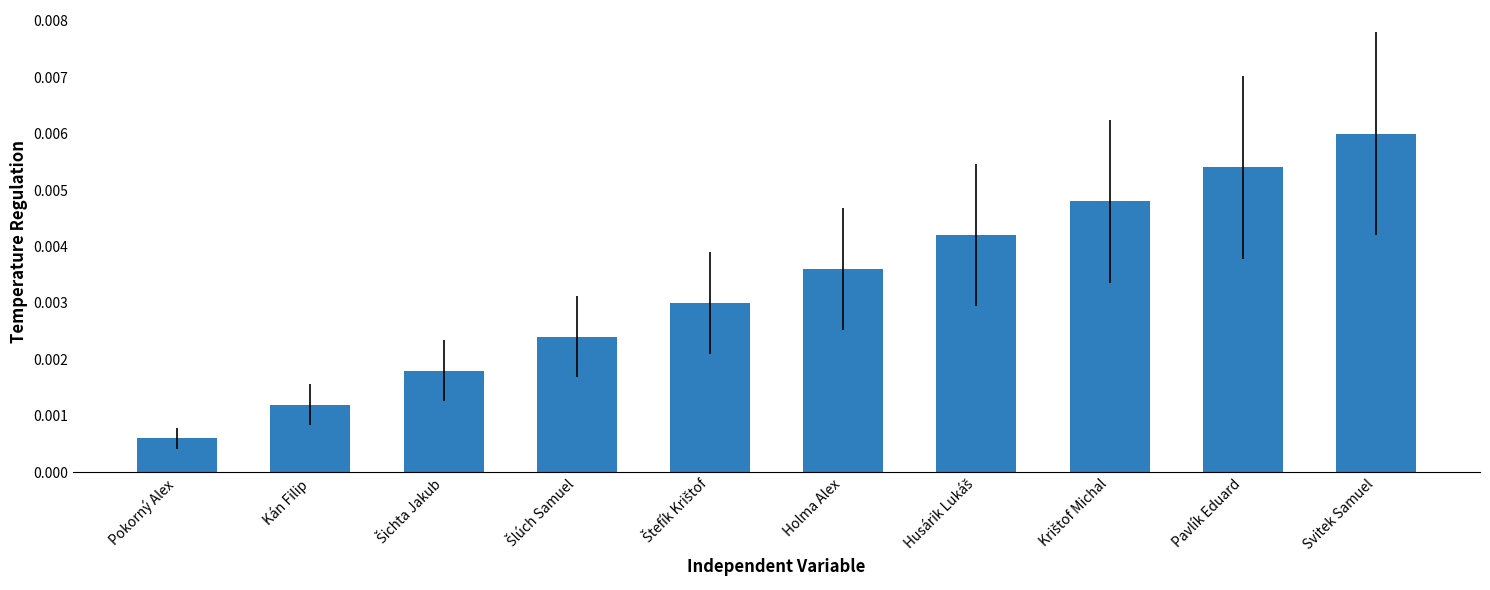

Count the number of categories in the chart.

10